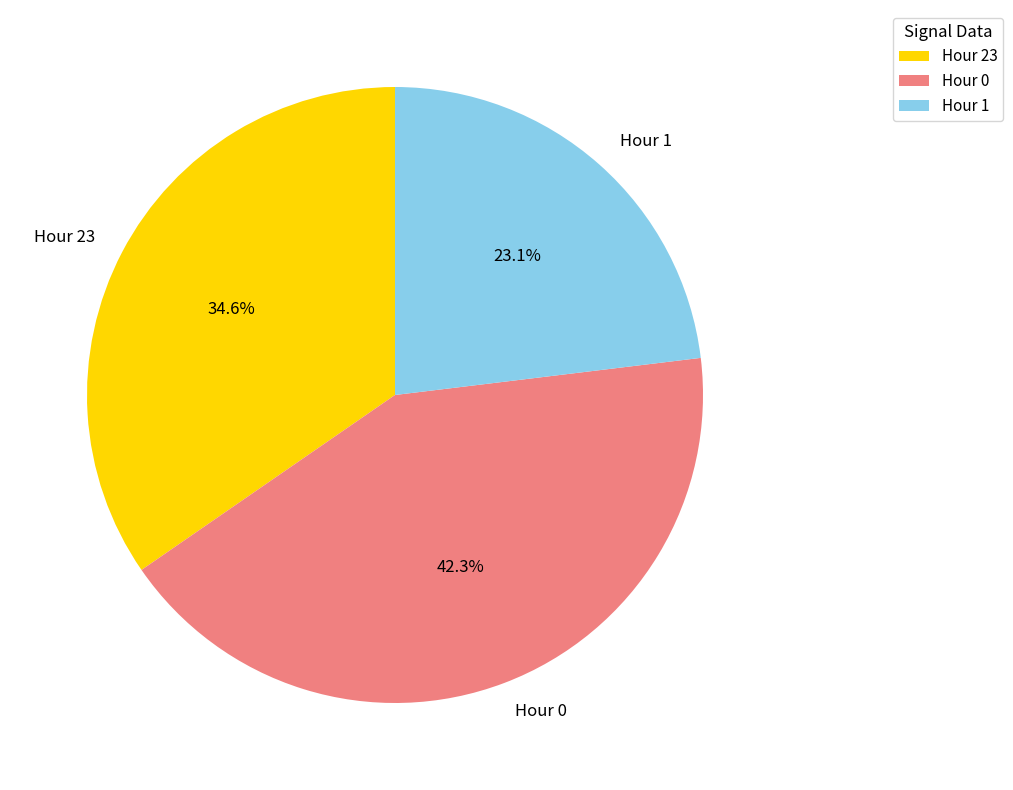

To the nearest percent, what is the average slice percentage?

33%